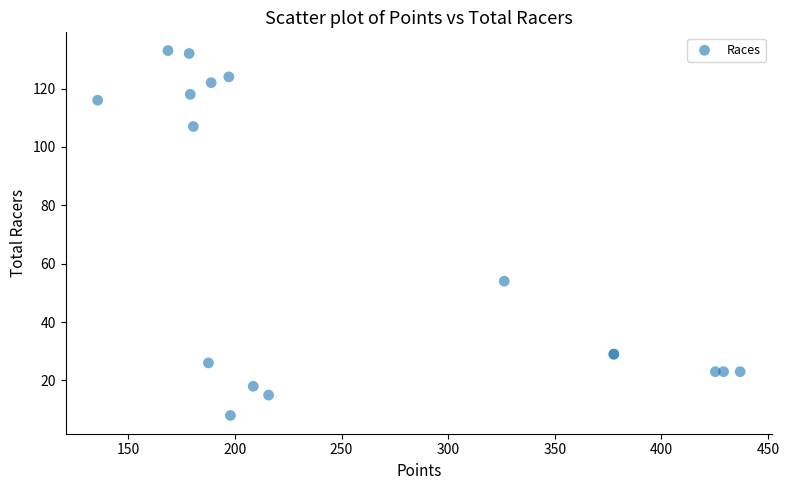

What Y value in the scatter plot is closest to 70?

54